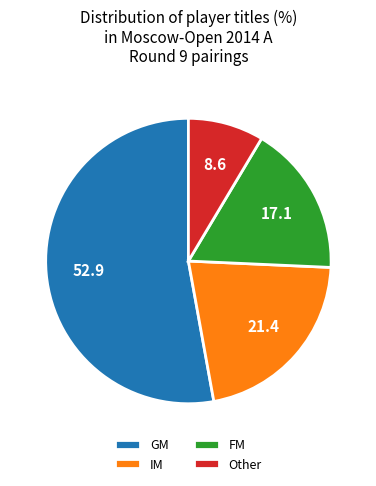

What is the ratio of the value at GM to the value at FM?

3.1